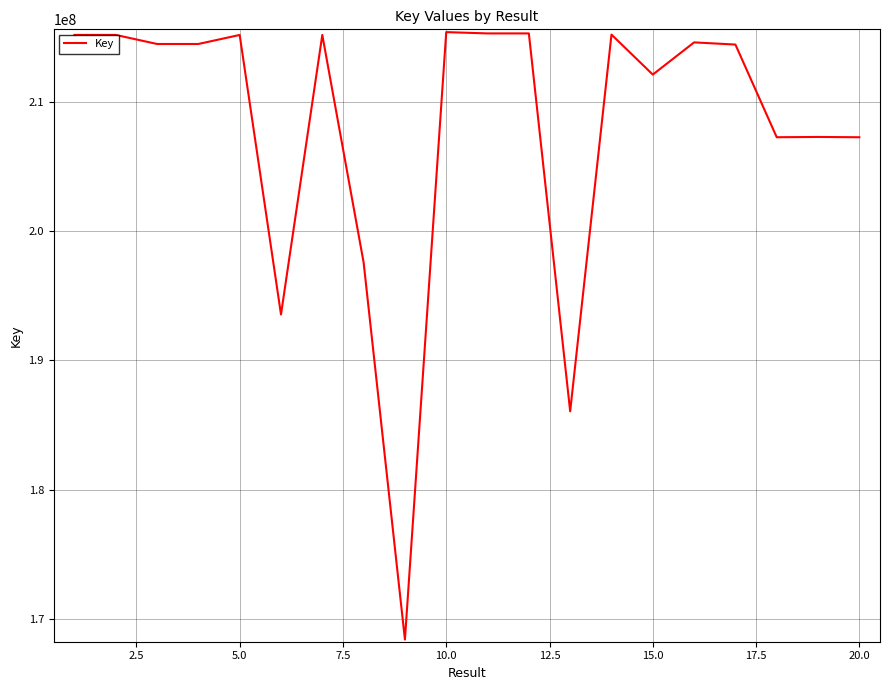

What is the maximum value shown in the chart?

215402166